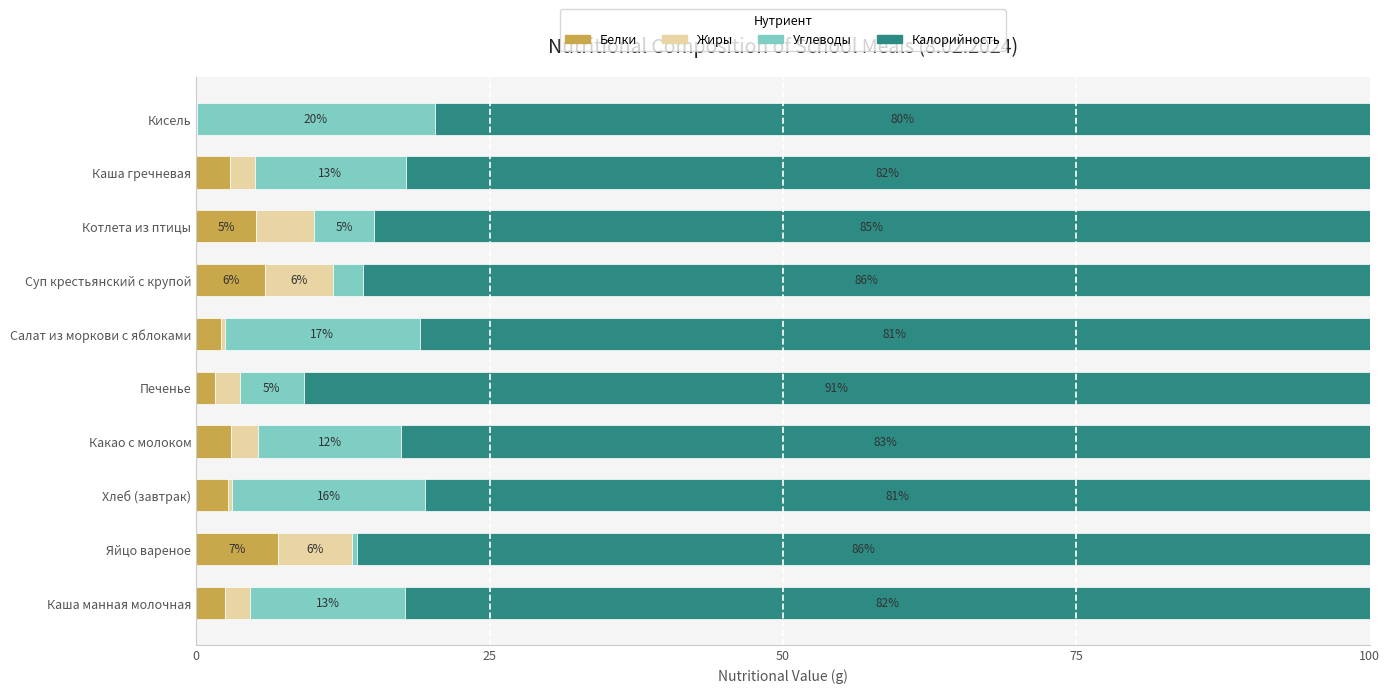

What are all the series names shown in the legend?

Белки, Жиры, Углеводы, Калорийность